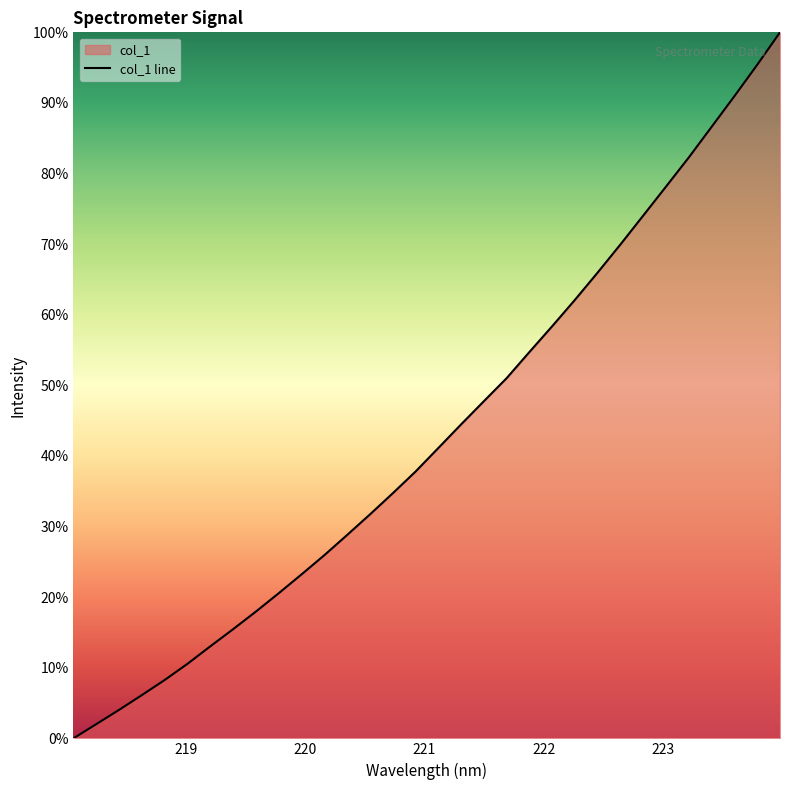

What is the difference between the maximum and minimum values?

100.0